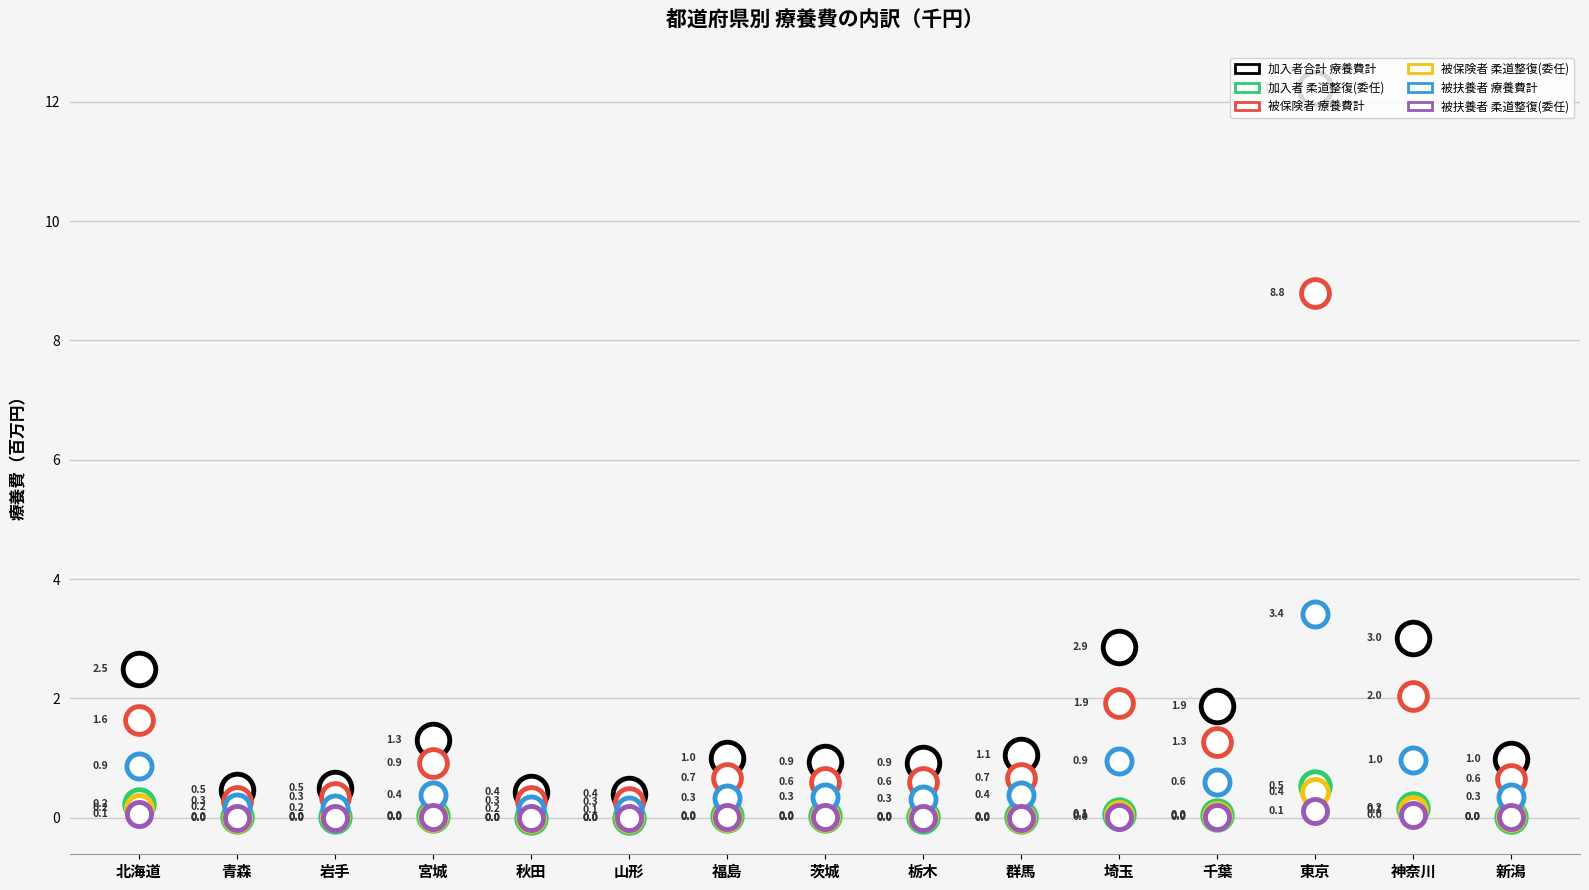

Is the value of 被扶養者_柔道整復_委任 at 福島 greater than the value of 被保険者_柔道整復_委任 at 秋田?

Yes